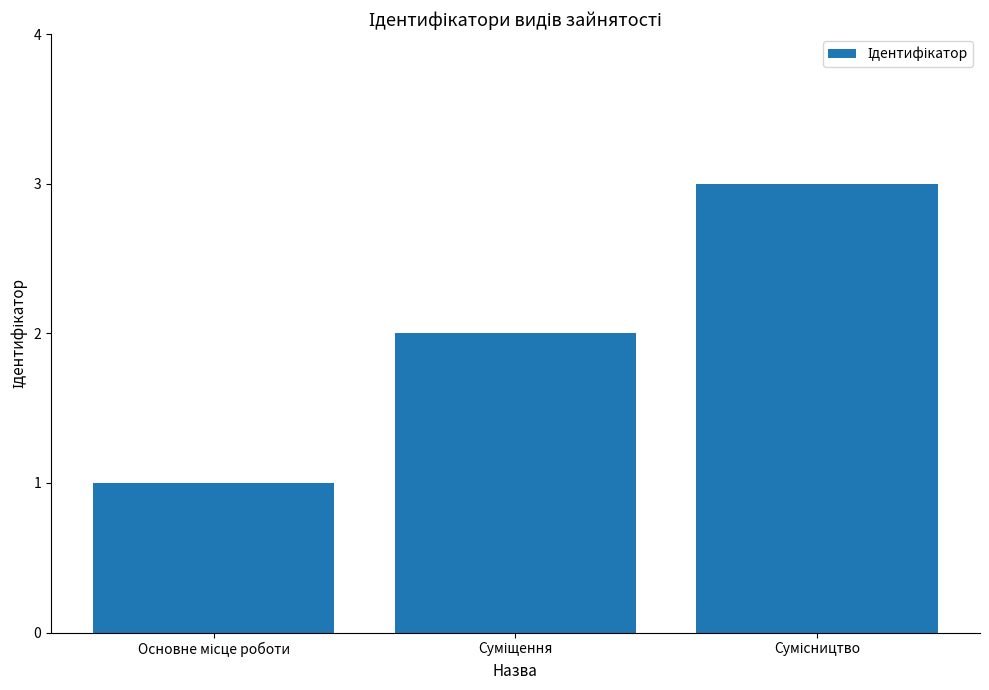

What is the smallest value displayed?

1